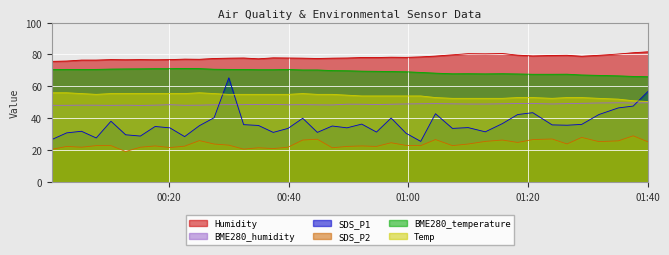

Which series has the widest spread of values?

SDS_P1